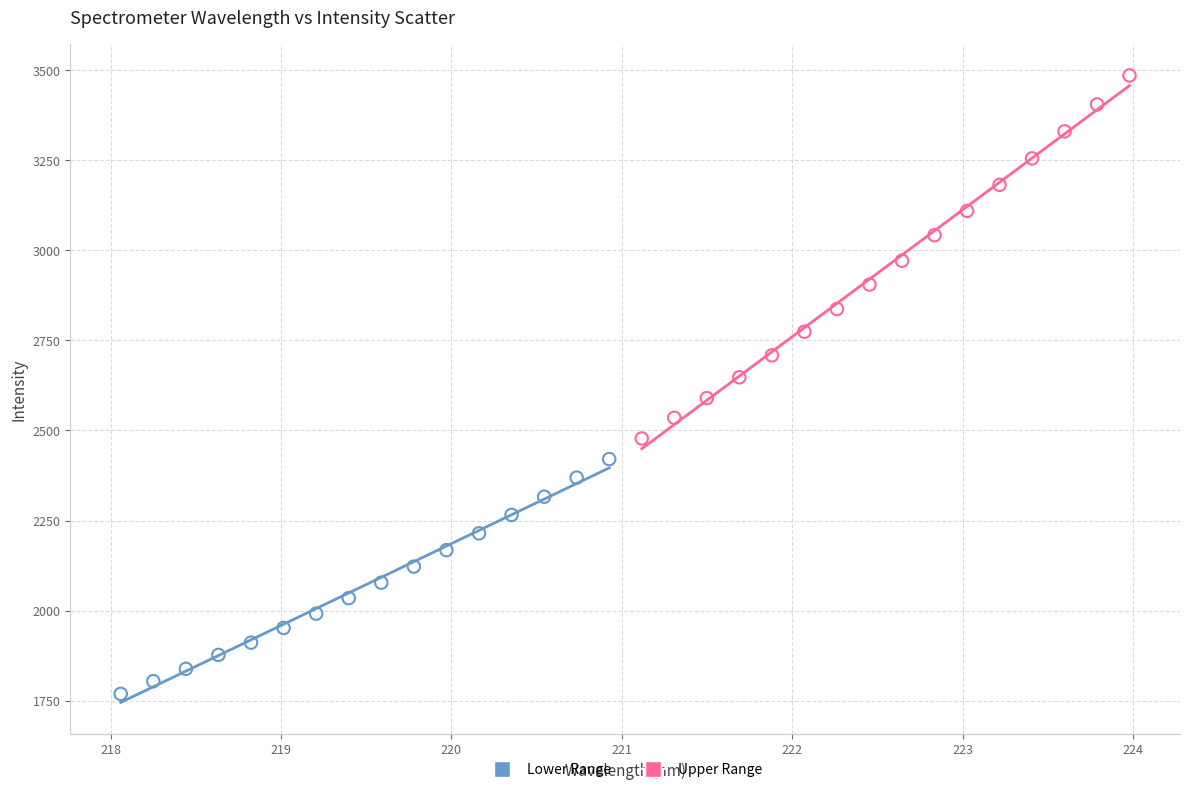

Which series has the widest spread of Y values?

Upper Range